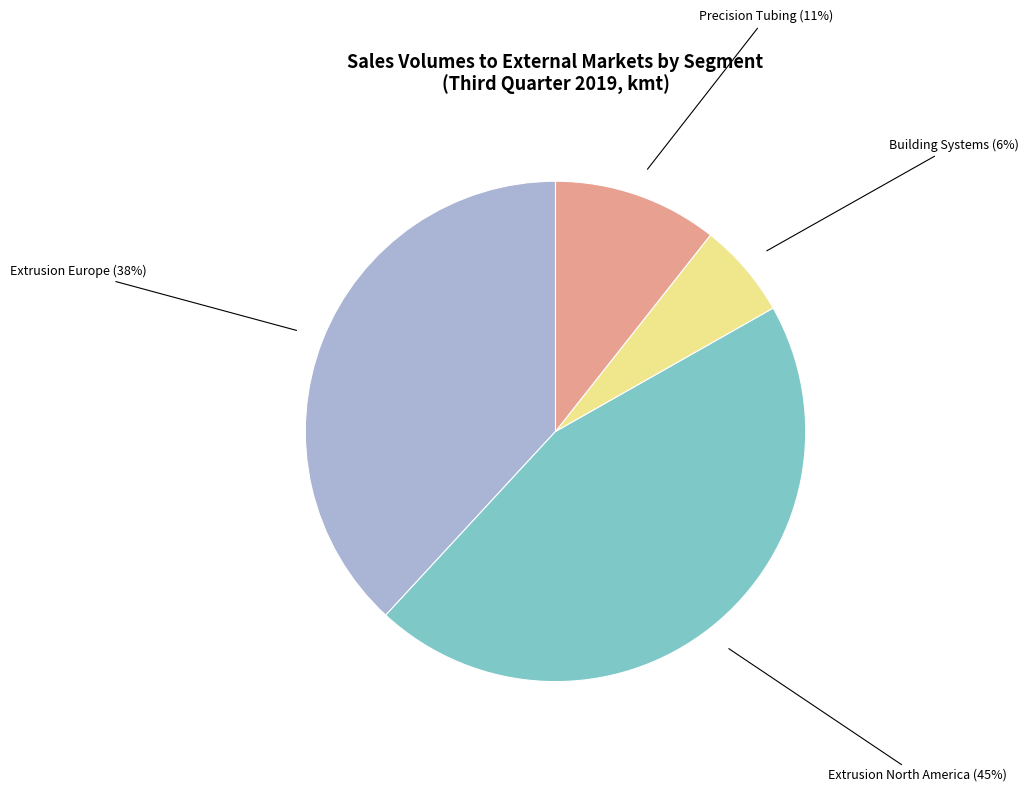

True or false: Building Systems accounts for 6% of the total.

True